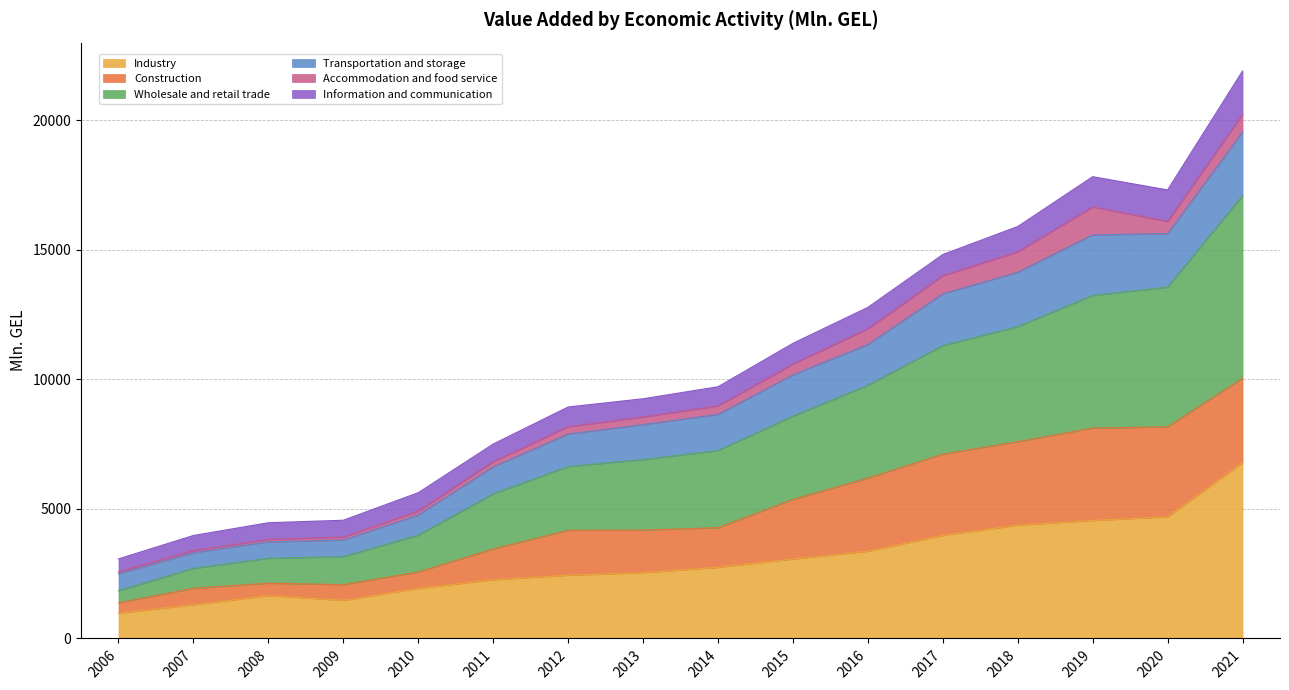

What is the total value across all series at 2013?

9247.9